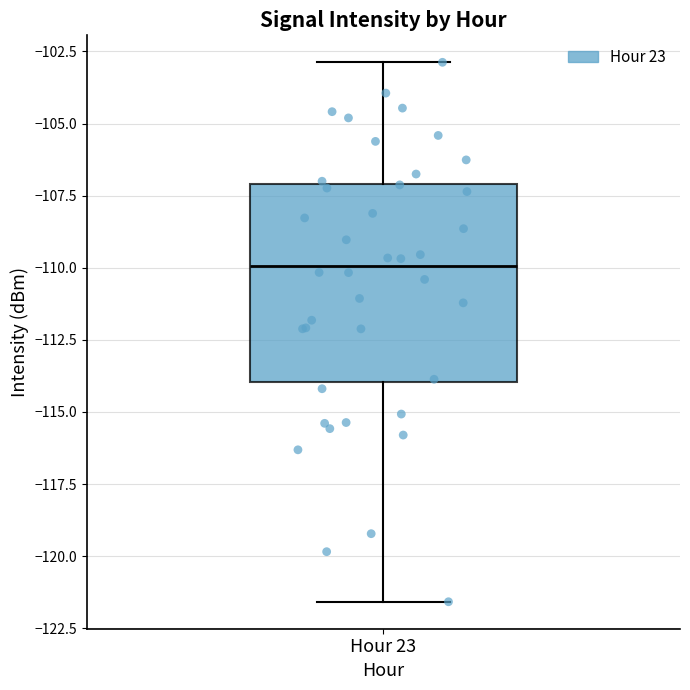

Transcribe this box plot: give where the median line is, the range the box spans, and where the two whiskers end, as read against the y-axis. The values are not printed on the chart, so give them approximately, as read against the axis.

median -110.0, box -114.0 to -107.0, whiskers -121.5 to -103.0